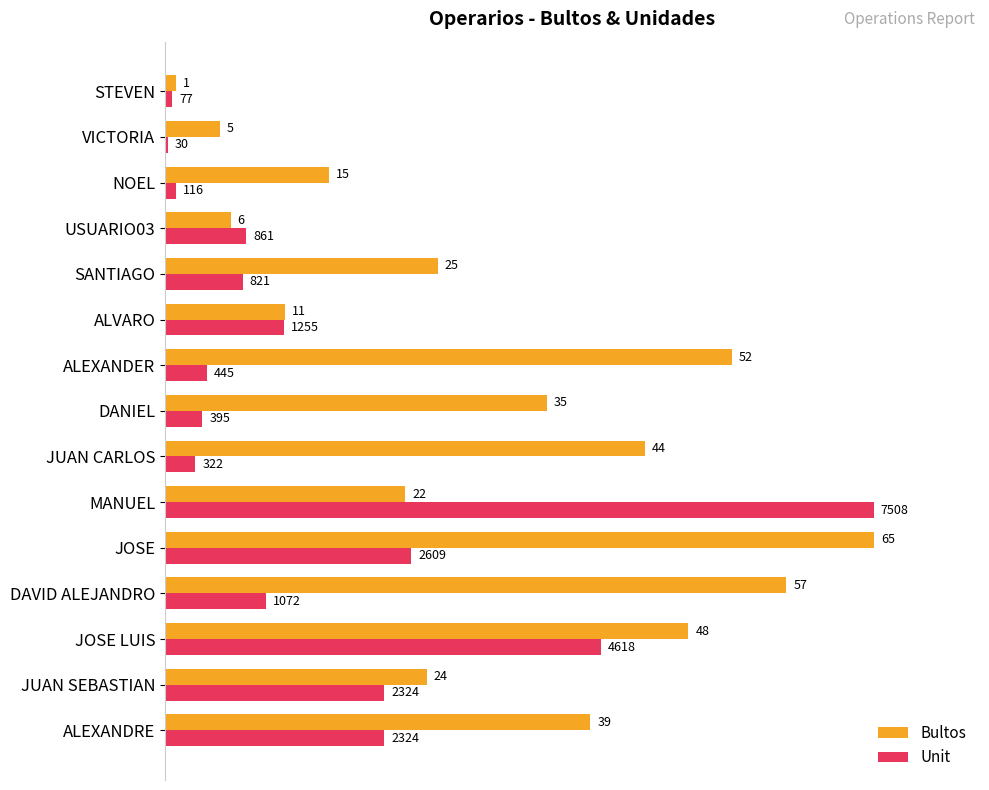

What are all the series names shown in the legend?

Bultos, Unit